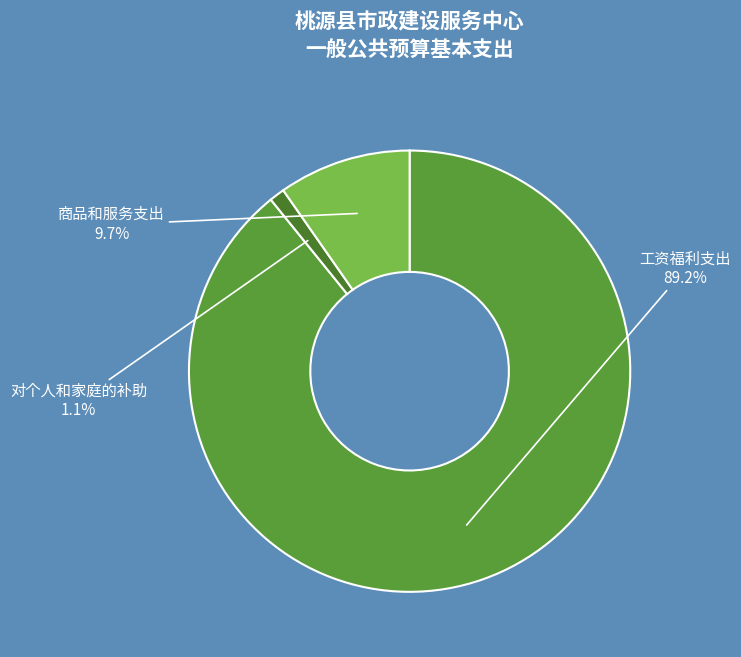

Rank the categories by value from highest to lowest.

工资福利支出, 商品和服务支出, 对个人和家庭的补助